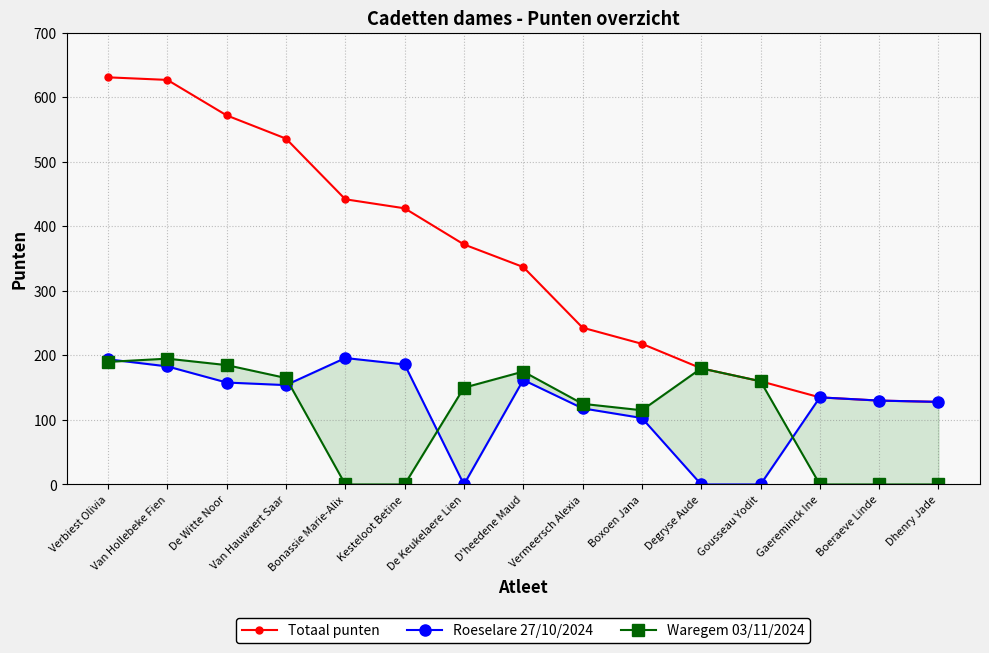

True or false: Waregem 03/11/2024 and Totaal punten intersect in this chart.

False